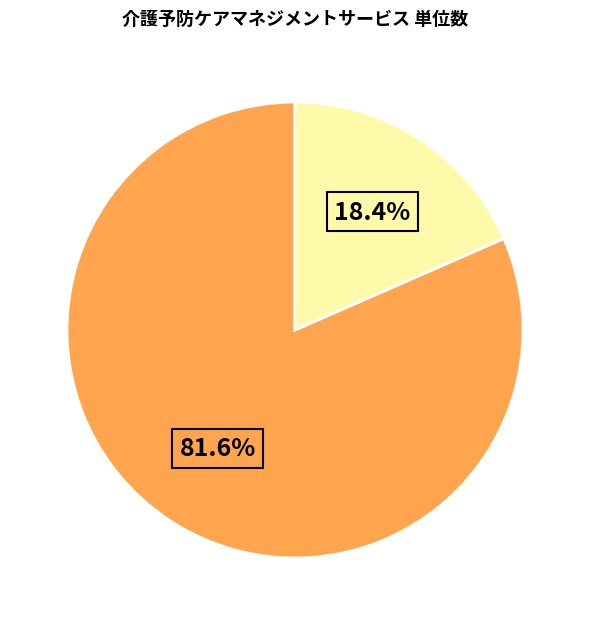

How many segments does this pie chart have?

2